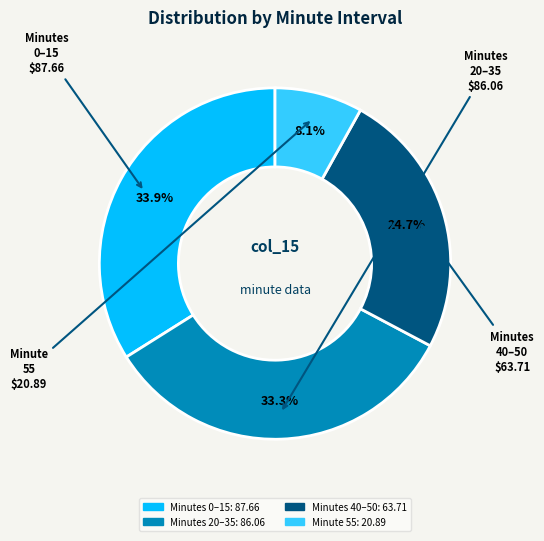

Is there any slice that represents more than half of the pie?

No